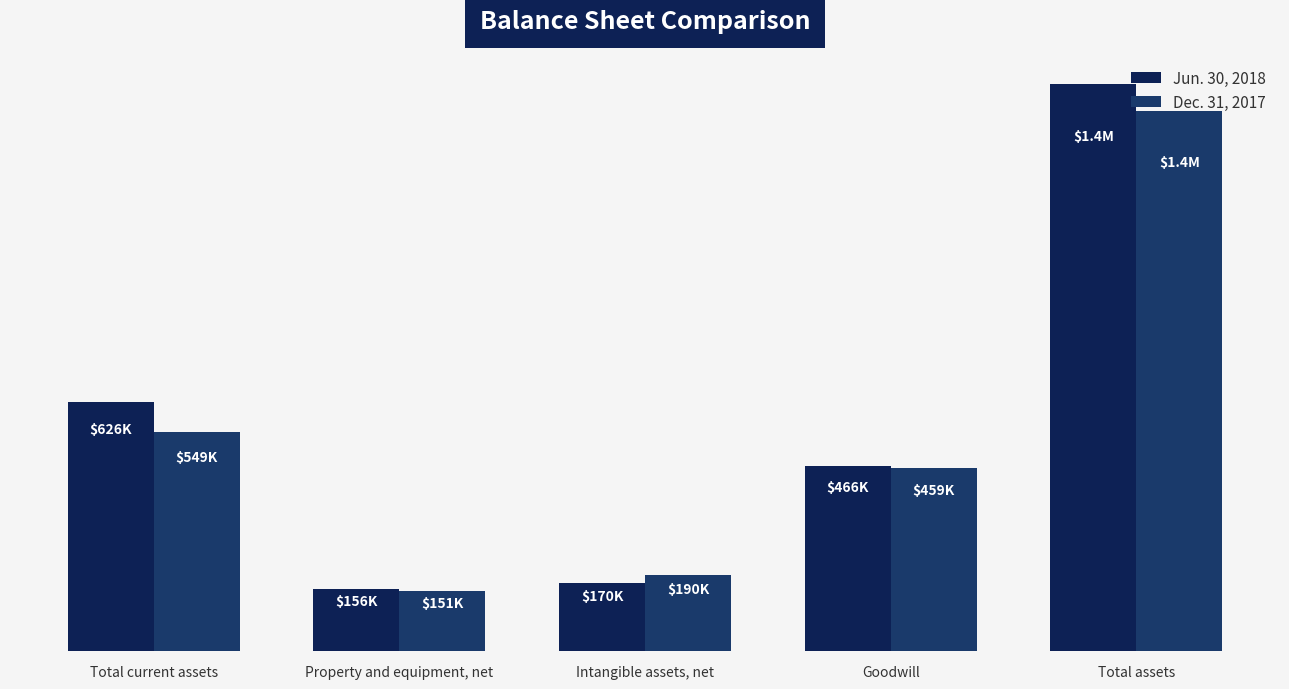

Are the bars horizontal?

No